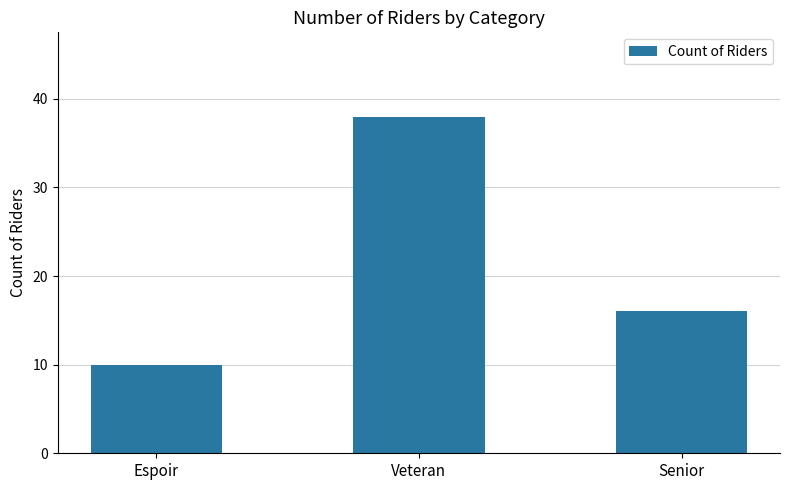

Read the value at Veteran.

38